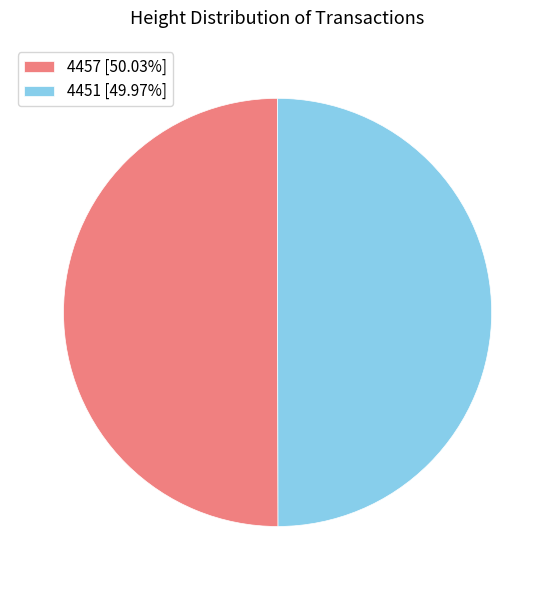

How many slices are in this pie chart?

2